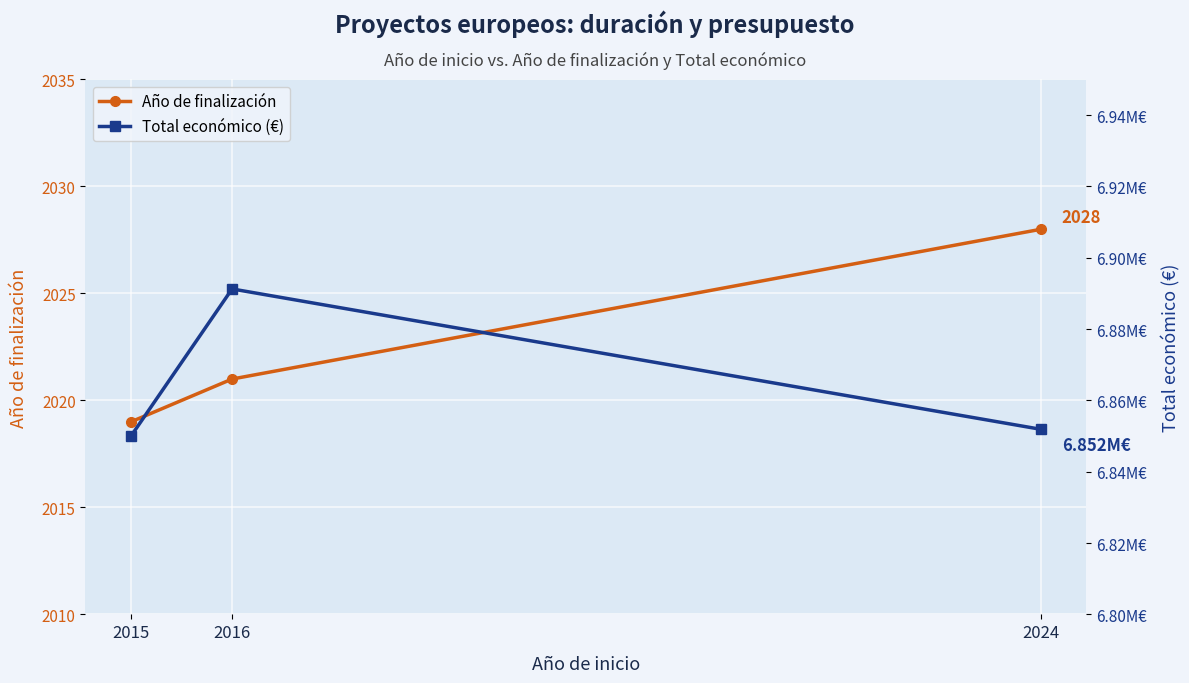

How many lines are shown in the chart?

2